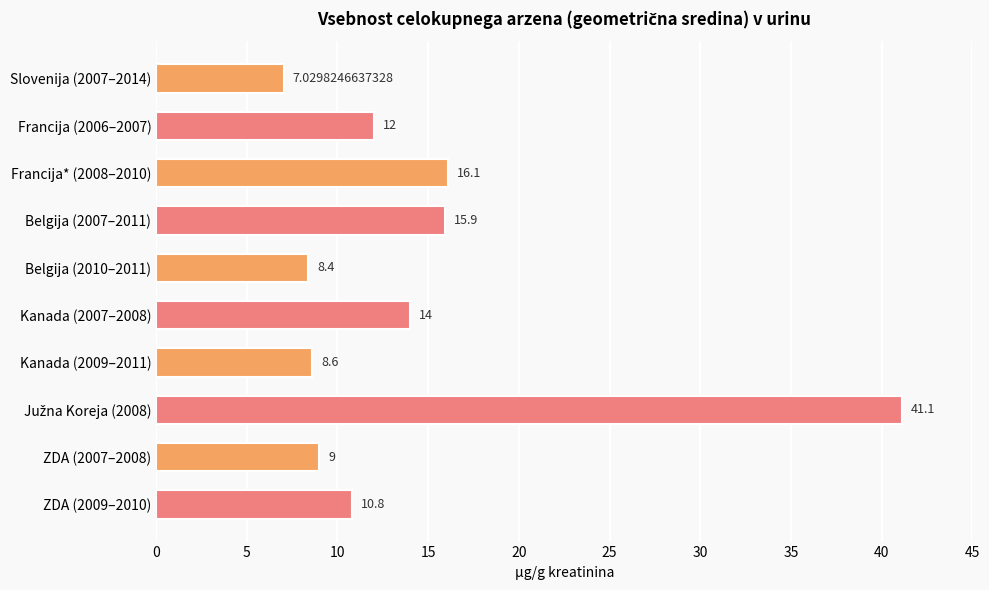

What is the ratio of the value at Belgija (2010–2011) to the value at ZDA (2007–2008)?

0.9